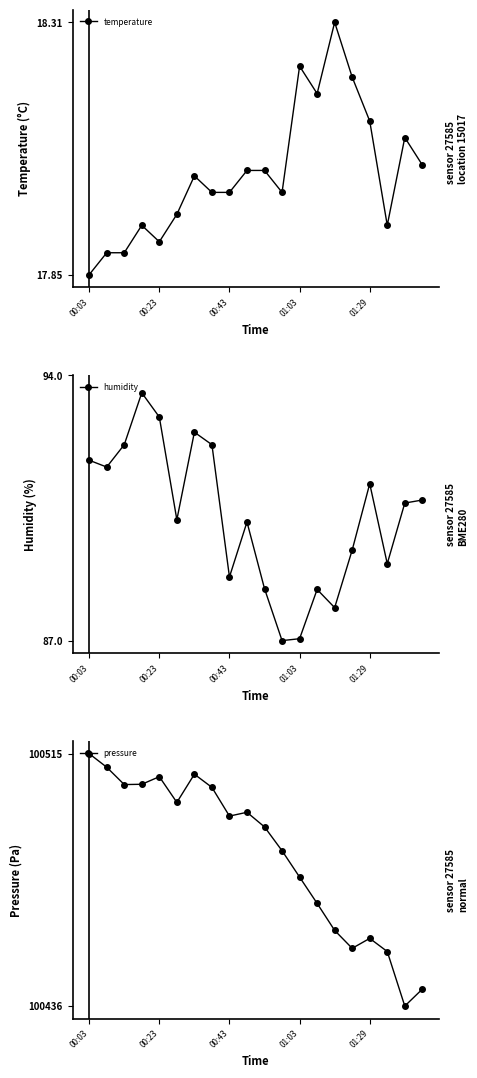

What is the difference between the highest and lowest values at 10?

100474.4